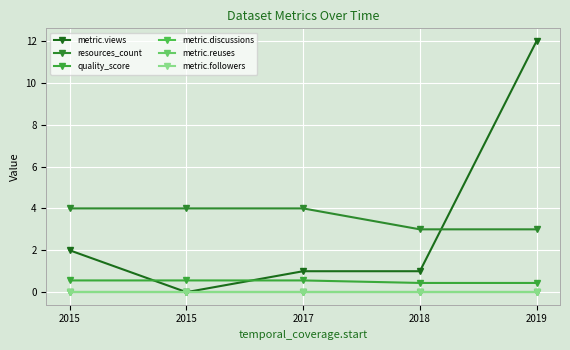

Reading left to right, list all the values displayed in this chart.

metric.views: 2015=2.0	2015=0.0	2017=1.0	2018=1.0	2019=12.0
resources_count: 2015=4.0	2015=4.0	2017=4.0	2018=3.0	2019=3.0
quality_score: 2015=0.6	2015=0.6	2017=0.6	2018=0.4	2019=0.4
metric.discussions: 2015=0.0	2015=0.0	2017=0.0	2018=0.0	2019=0.0
metric.reuses: 2015=0.0	2015=0.0	2017=0.0	2018=0.0	2019=0.0
metric.followers: 2015=0.0	2015=0.0	2017=0.0	2018=0.0	2019=0.0